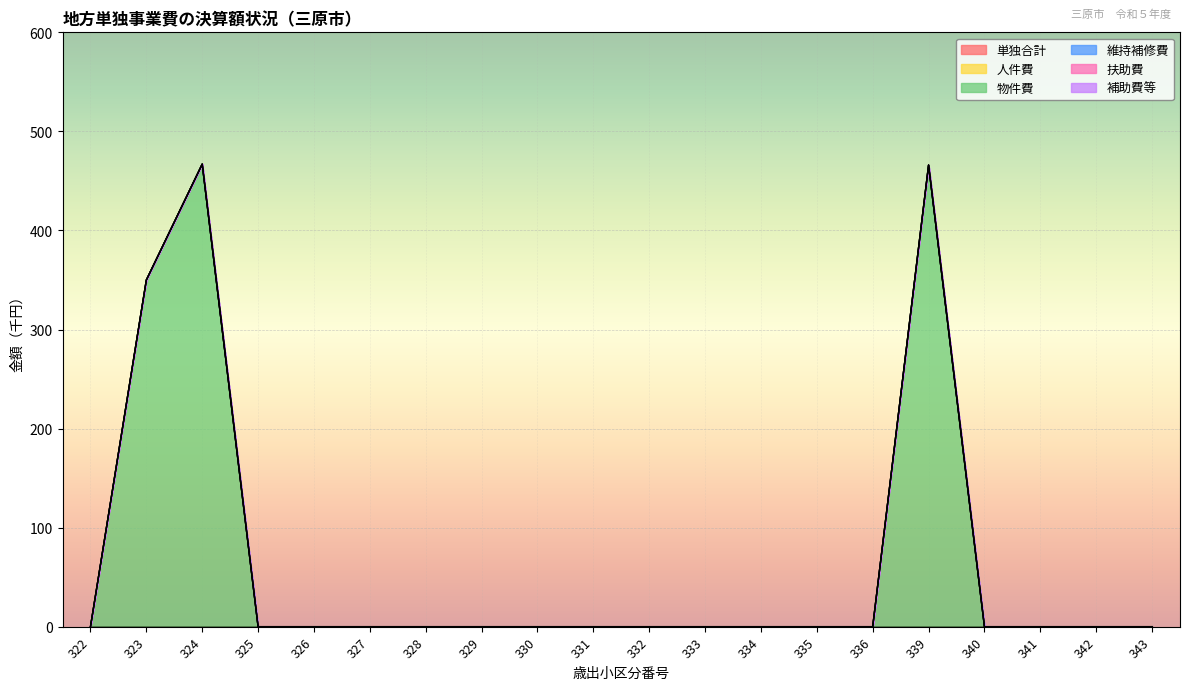

Reading left to right, extract all data points from this chart.

単独合計: 0	0	0	0	0	0	0	0	0	0	0	0	0	0	0	0	0	0	0	0
人件費: 0	0	0	0	0	0	0	0	0	0	0	0	0	0	0	0	0	0	0	0
物件費: 0	350	467	0	0	0	0	0	0	0	0	0	0	0	0	466	0	0	0	0
維持補修費: 0	0	0	0	0	0	0	0	0	0	0	0	0	0	0	0	0	0	0	0
扶助費: 0	0	0	0	0	0	0	0	0	0	0	0	0	0	0	0	0	0	0	0
補助費等: 0	0	0	0	0	0	0	0	0	0	0	0	0	0	0	0	0	0	0	0